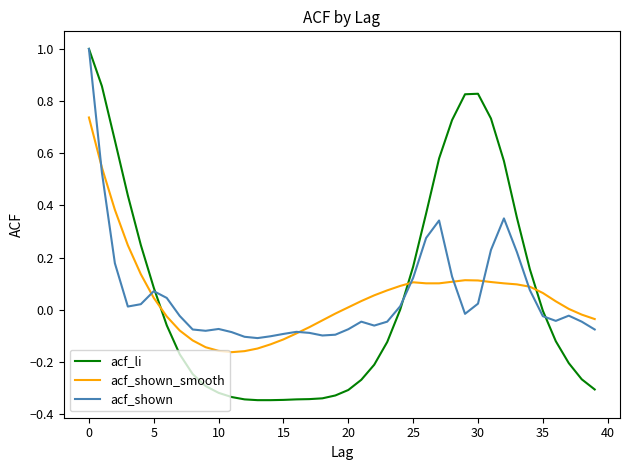

Which series ends up on top after the final intersection of acf_li and acf_shown_smooth?

acf_shown_smooth